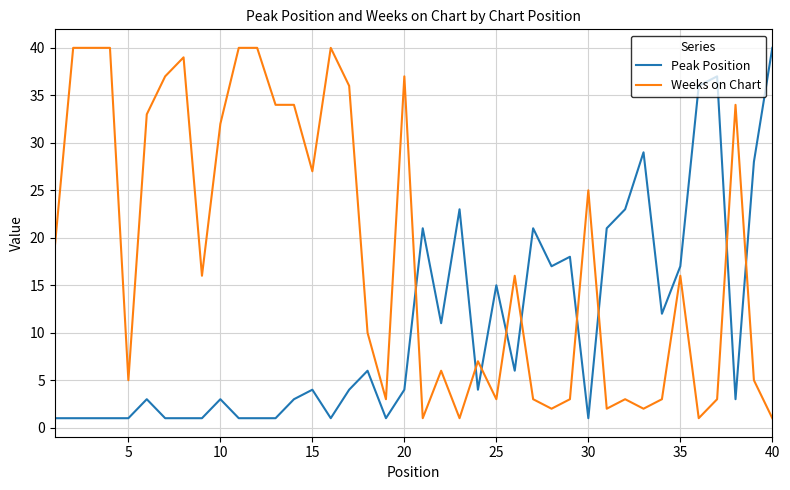

What is the difference between the maximum and minimum values in the Weeks on Chart series?

39